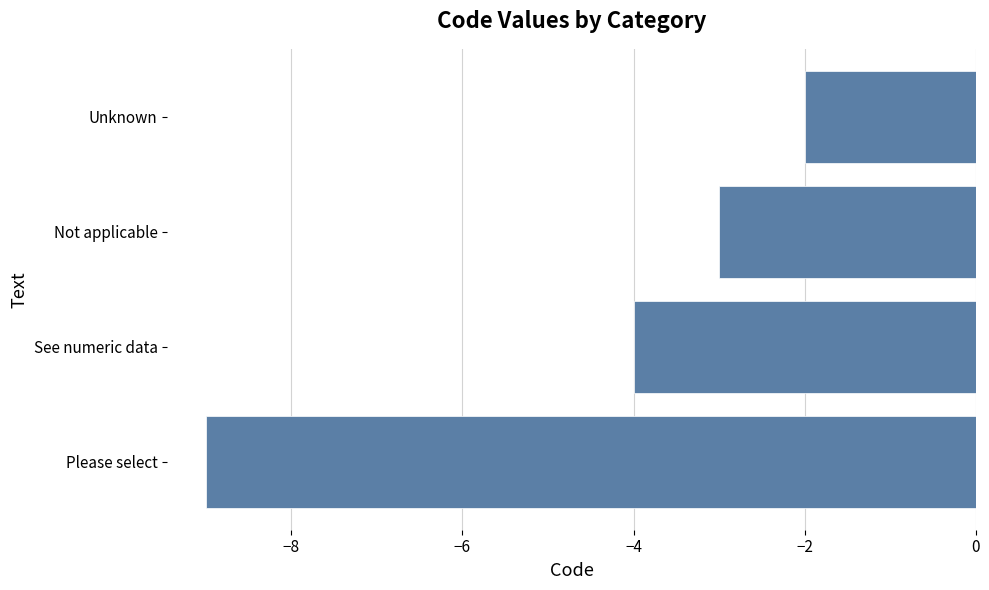

Count the values in the range -4 to -2.

3